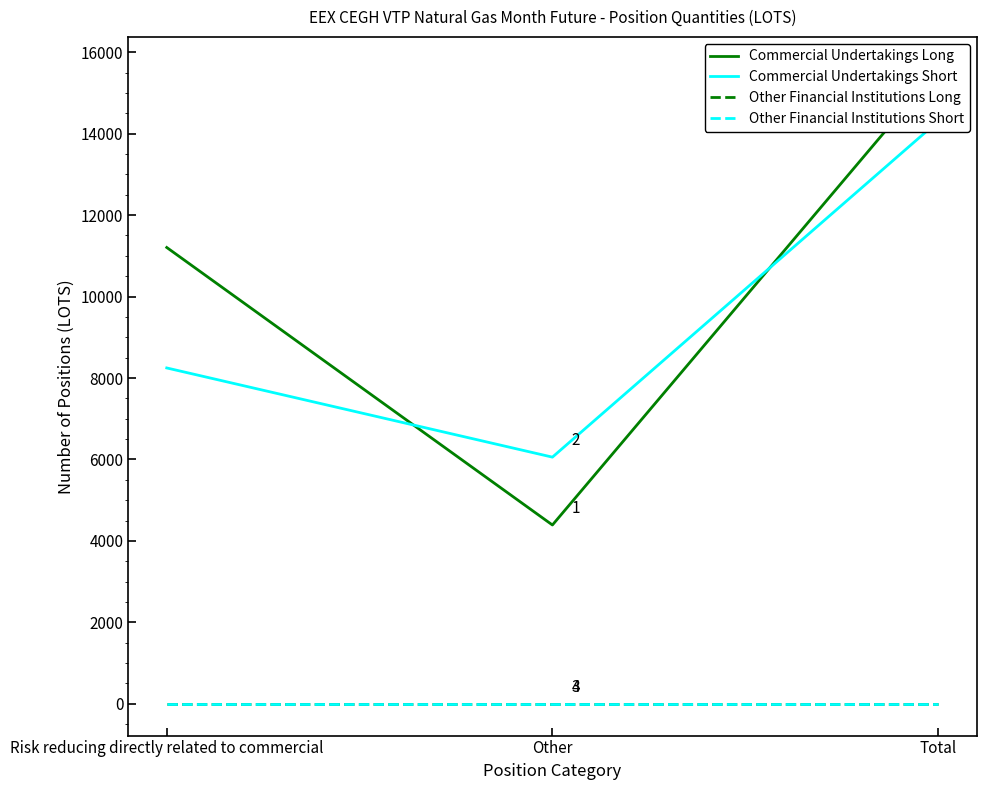

What are all the series names shown in the legend?

Commercial Undertakings Long, Commercial Undertakings Short, Other Financial Institutions Long, Other Financial Institutions Short